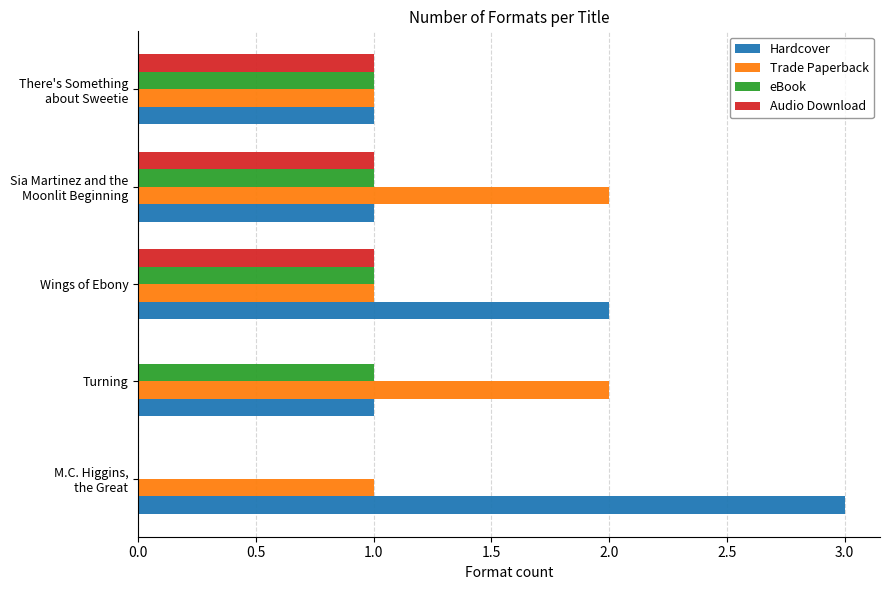

Which series has the largest total across all categories?

Hardcover